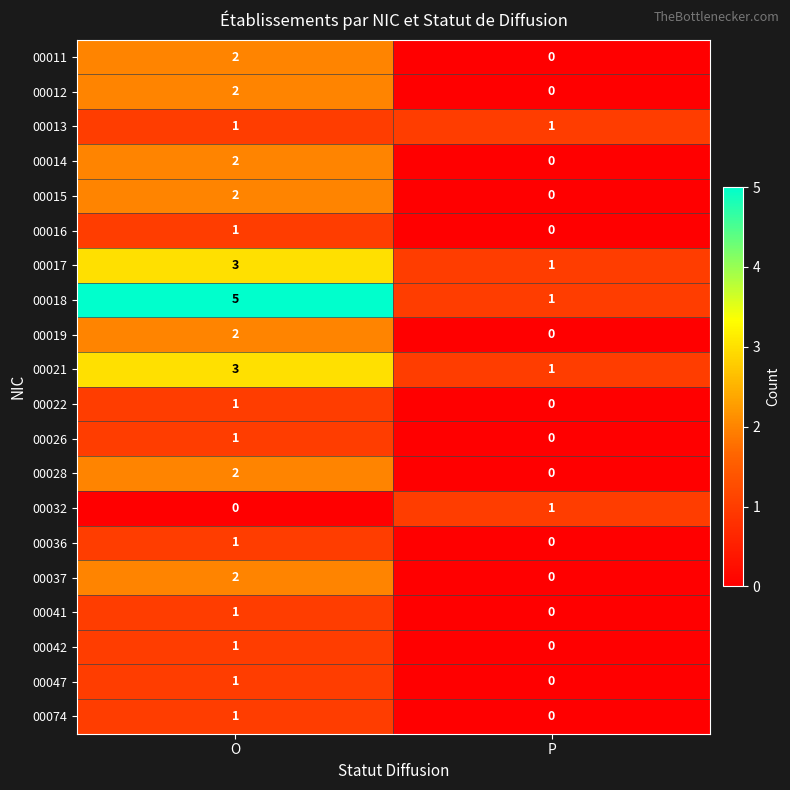

How many values in 00012 are above zero?

1